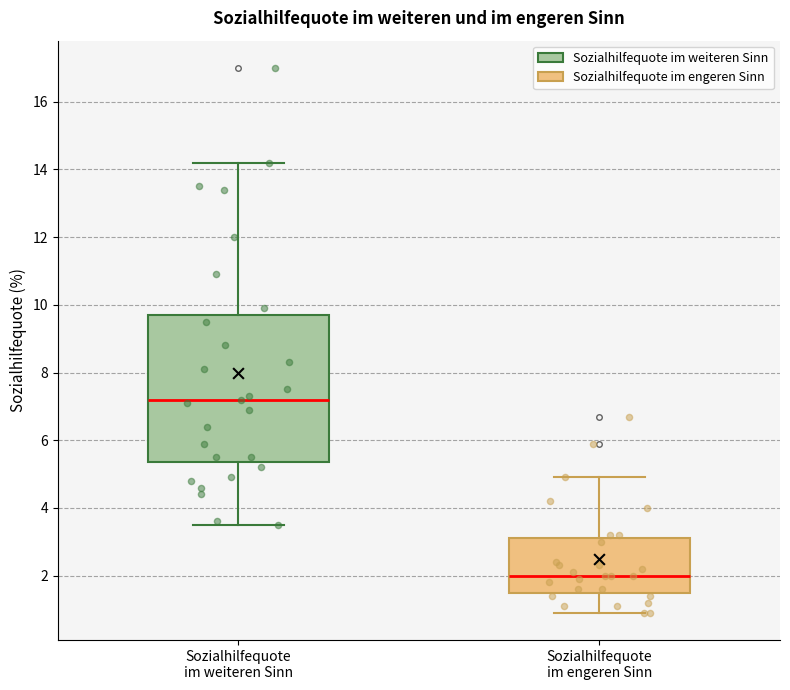

Reading left to right, read every box against the y-axis: the position of its median line, the range the box covers, and the ends of its whiskers. The values are not printed on the chart, so give them approximately, as read against the axis.

Sozialhilfequote im weiteren Sinn: median 7.2, box 5.4 to 9.8, whiskers 3.6 to 14.2
Sozialhilfequote im engeren Sinn: median 2.0, box 1.6 to 3.2, whiskers 1.0 to 5.0